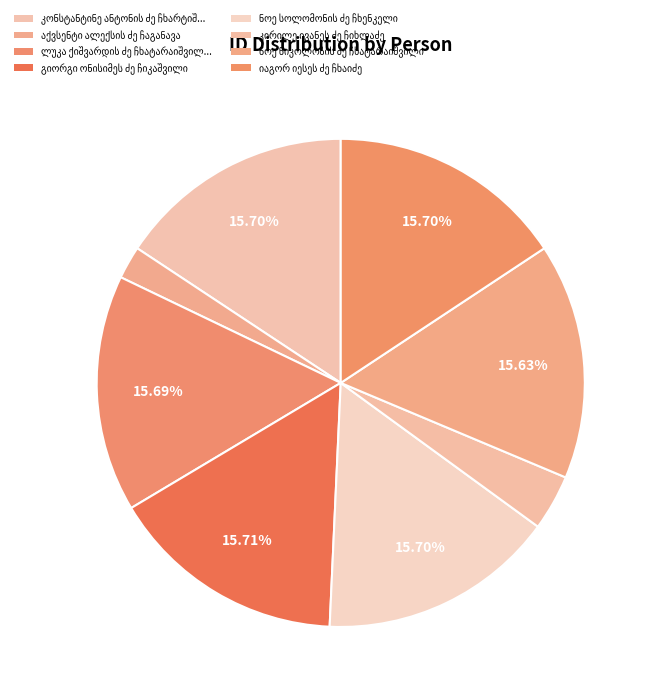

Combined, do კირილე ივანეს ძე ჩიხლაძე and აქვსენტი ალექსის ძე ჩაგანავა account for over 50%?

No